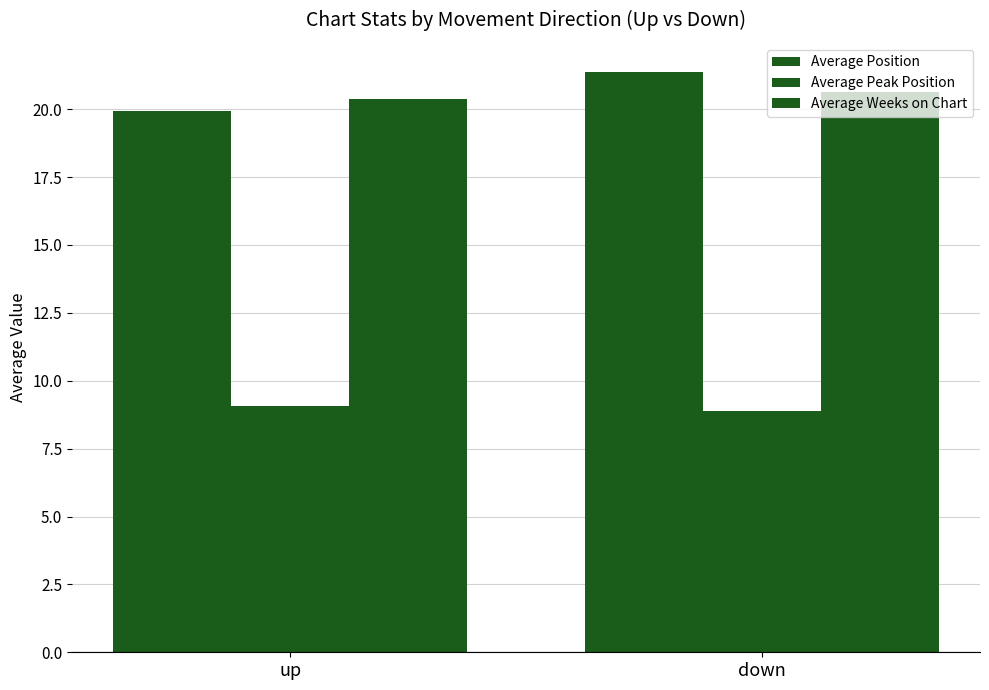

True or false: Average Peak Position has a value of 8.9 at down.

True